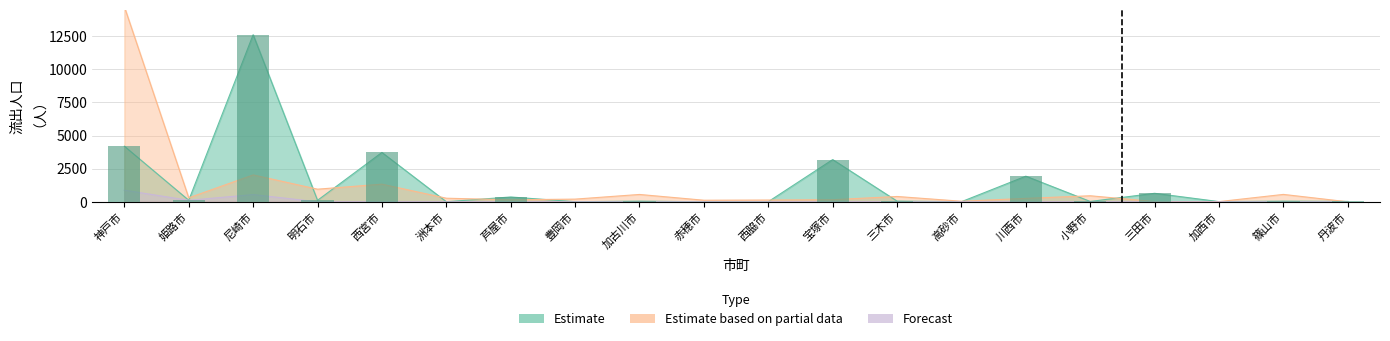

Reading left to right, list all the values displayed in this chart.

Estimate: 神戸市=4194	姫路市=116	尼崎市=12603	明石市=111	西宮市=3722	洲本市=6	芦屋市=364	豊岡市=8	加古川市=49	赤穂市=4	西脇市=9	宝塚市=3185	三木市=53	高砂市=8	川西市=1932	小野市=26	三田市=641	加西市=14	篠山市=49	丹波市=28
Estimate based on partial data: 神戸市=14721	姫路市=299	尼崎市=2029	明石市=952	西宮市=1331	洲本市=271	芦屋市=151	豊岡市=202	加古川市=554	赤穂市=119	西脇市=133	宝塚市=159	三木市=401	高砂市=42	川西市=260	小野市=455	三田市=18	加西市=15	篠山市=558	丹波市=0
Forecast: 神戸市=877	姫路市=113	尼崎市=545	明石市=0	西宮市=0	洲本市=0	芦屋市=0	豊岡市=0	加古川市=0	赤穂市=0	西脇市=0	宝塚市=0	三木市=0	高砂市=0	川西市=0	小野市=0	三田市=0	加西市=0	篠山市=0	丹波市=0